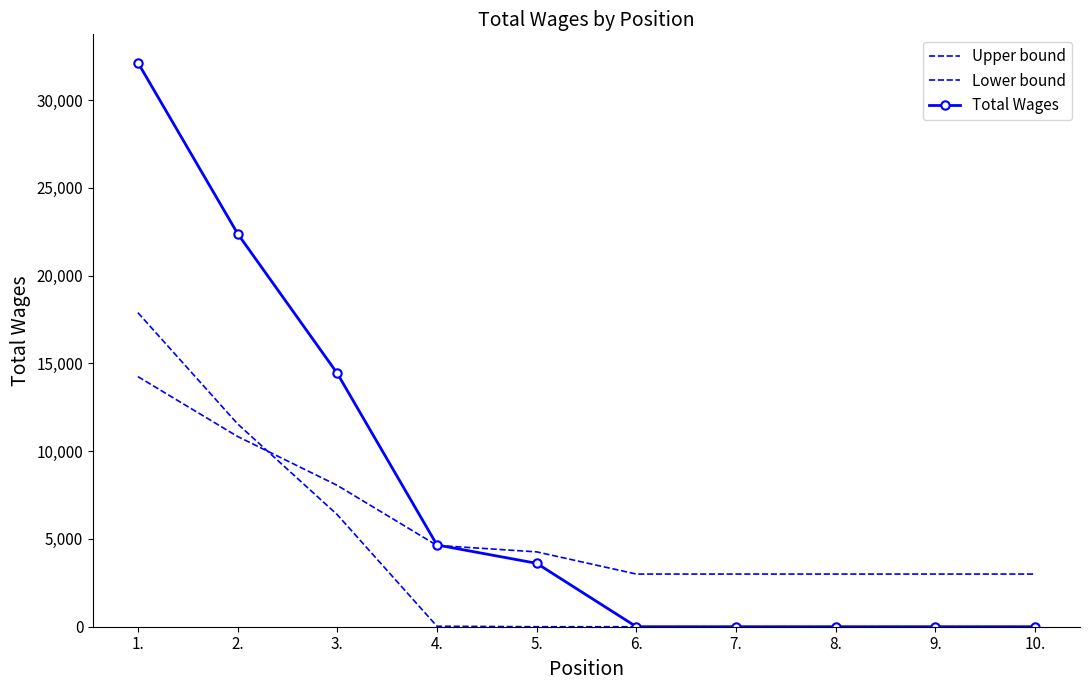

Which has a higher value, 9. or 2.?

2.